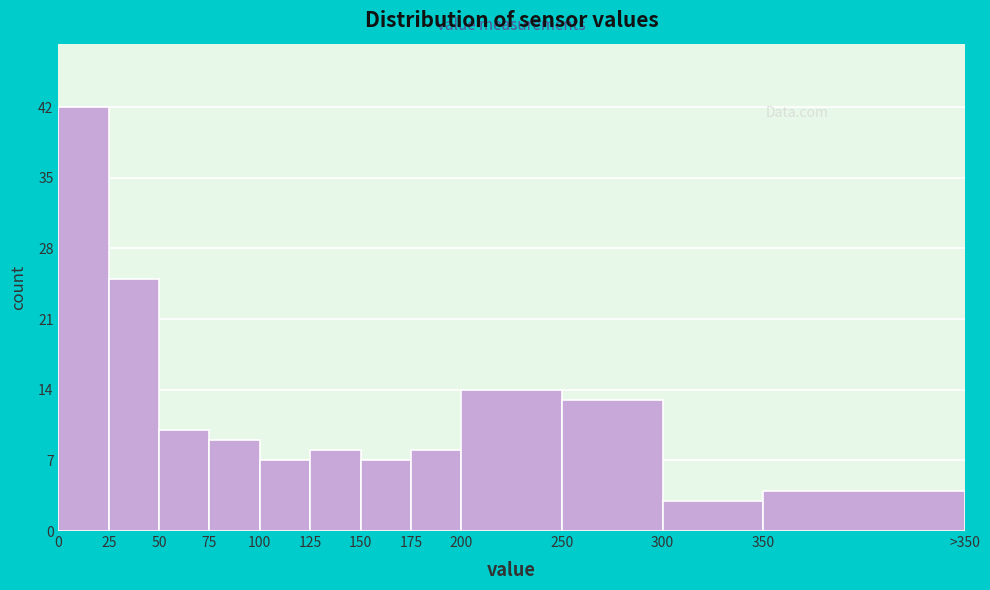

Reading left to right, extract all data points from this chart.

0=42	25=25	50=10	75=9	100=7	125=8	150=7	175=8	200=14	250=13	300=3	350=4